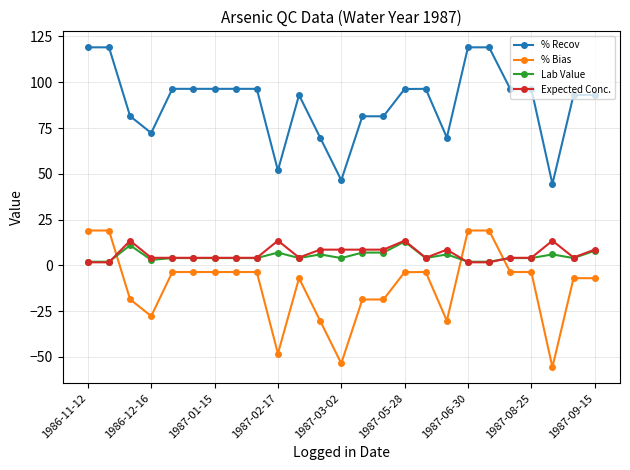

How many intersections are there between Lab Value and % Bias?

3